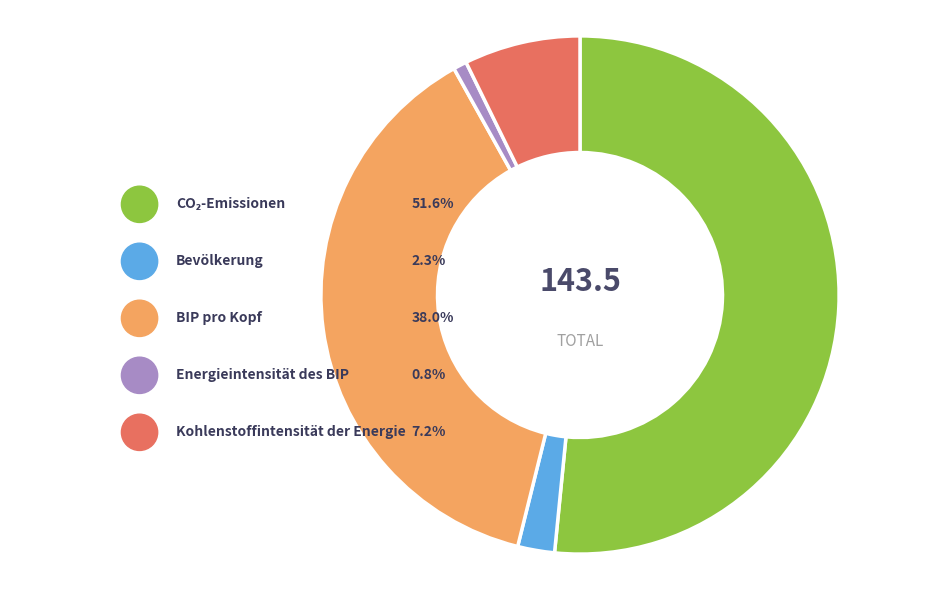

Rank the categories by value from lowest to highest.

Energieintensität des BIP, Bevölkerung, Kohlenstoffintensität der Energie, BIP pro Kopf, CO₂-Emissionen